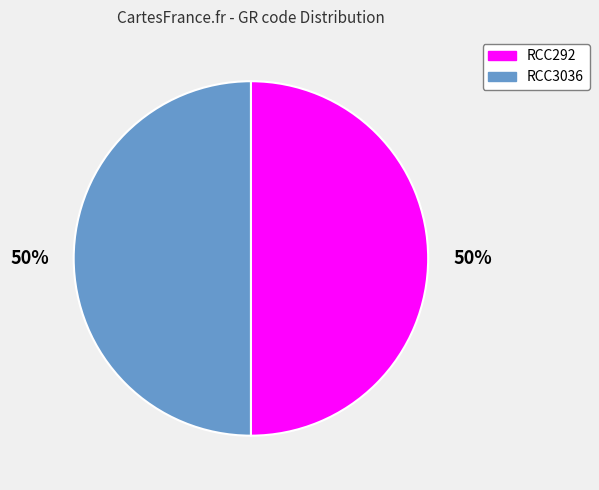

To the nearest percent, what is the average slice percentage?

50%